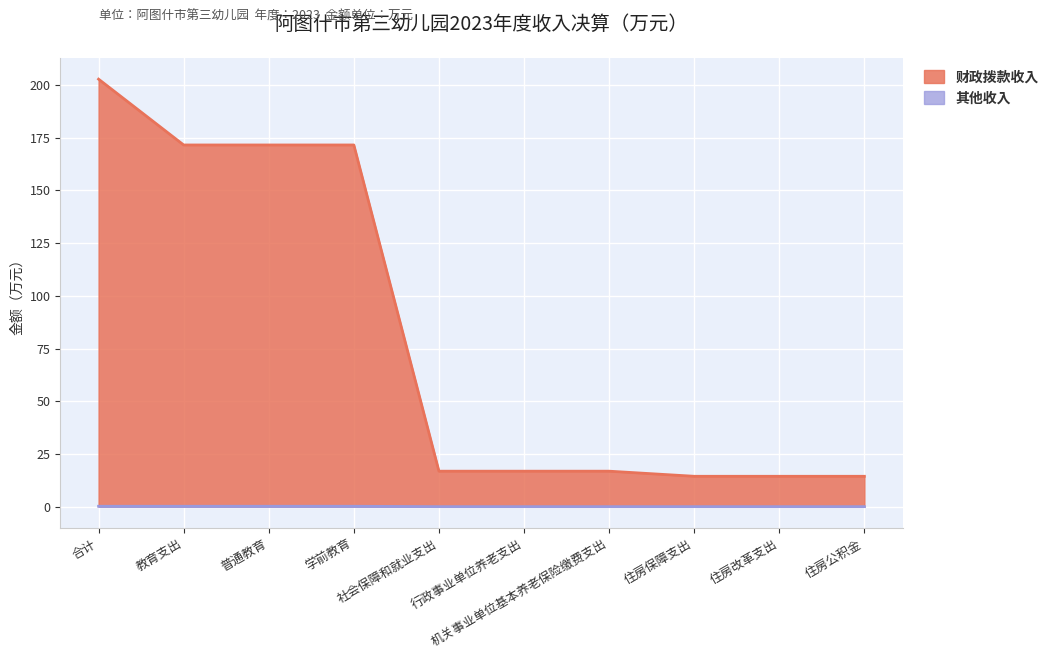

Count the 其他收入 values in the range 0 to 1.

10